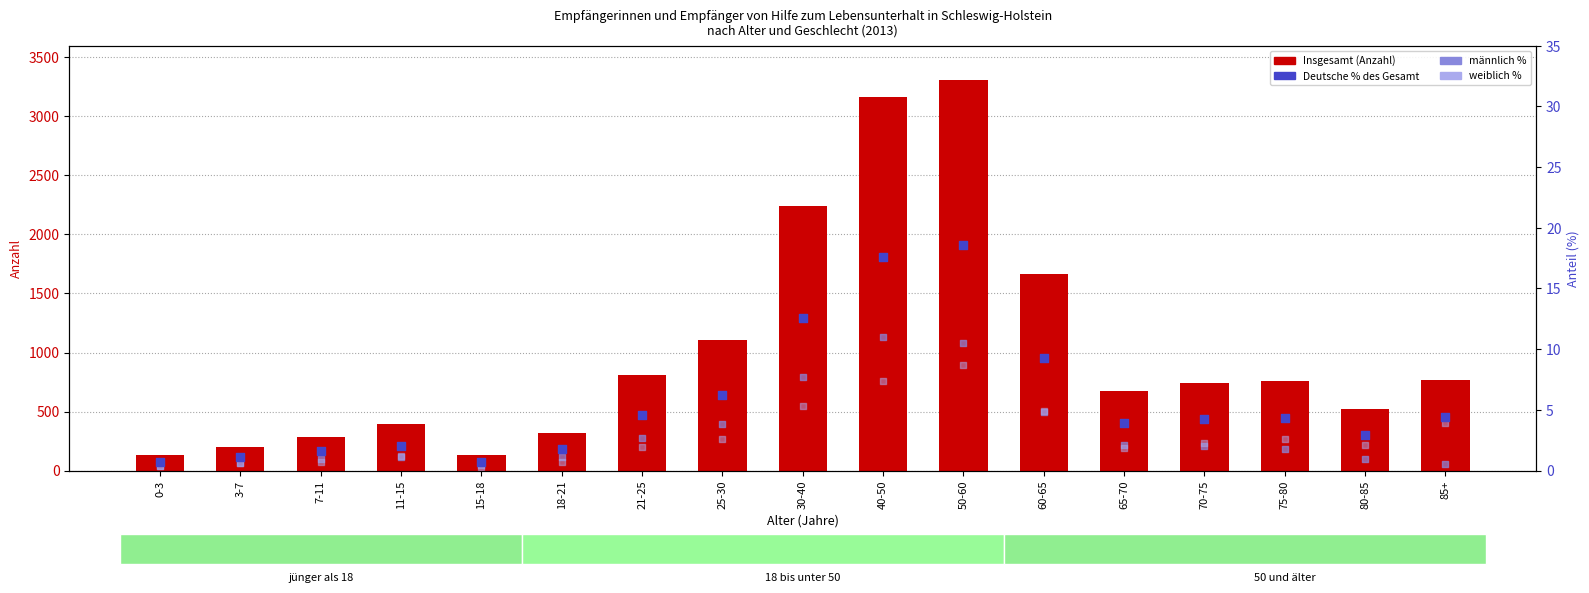

Which series reaches the minimum Y coordinate?

weiblich % (absent)